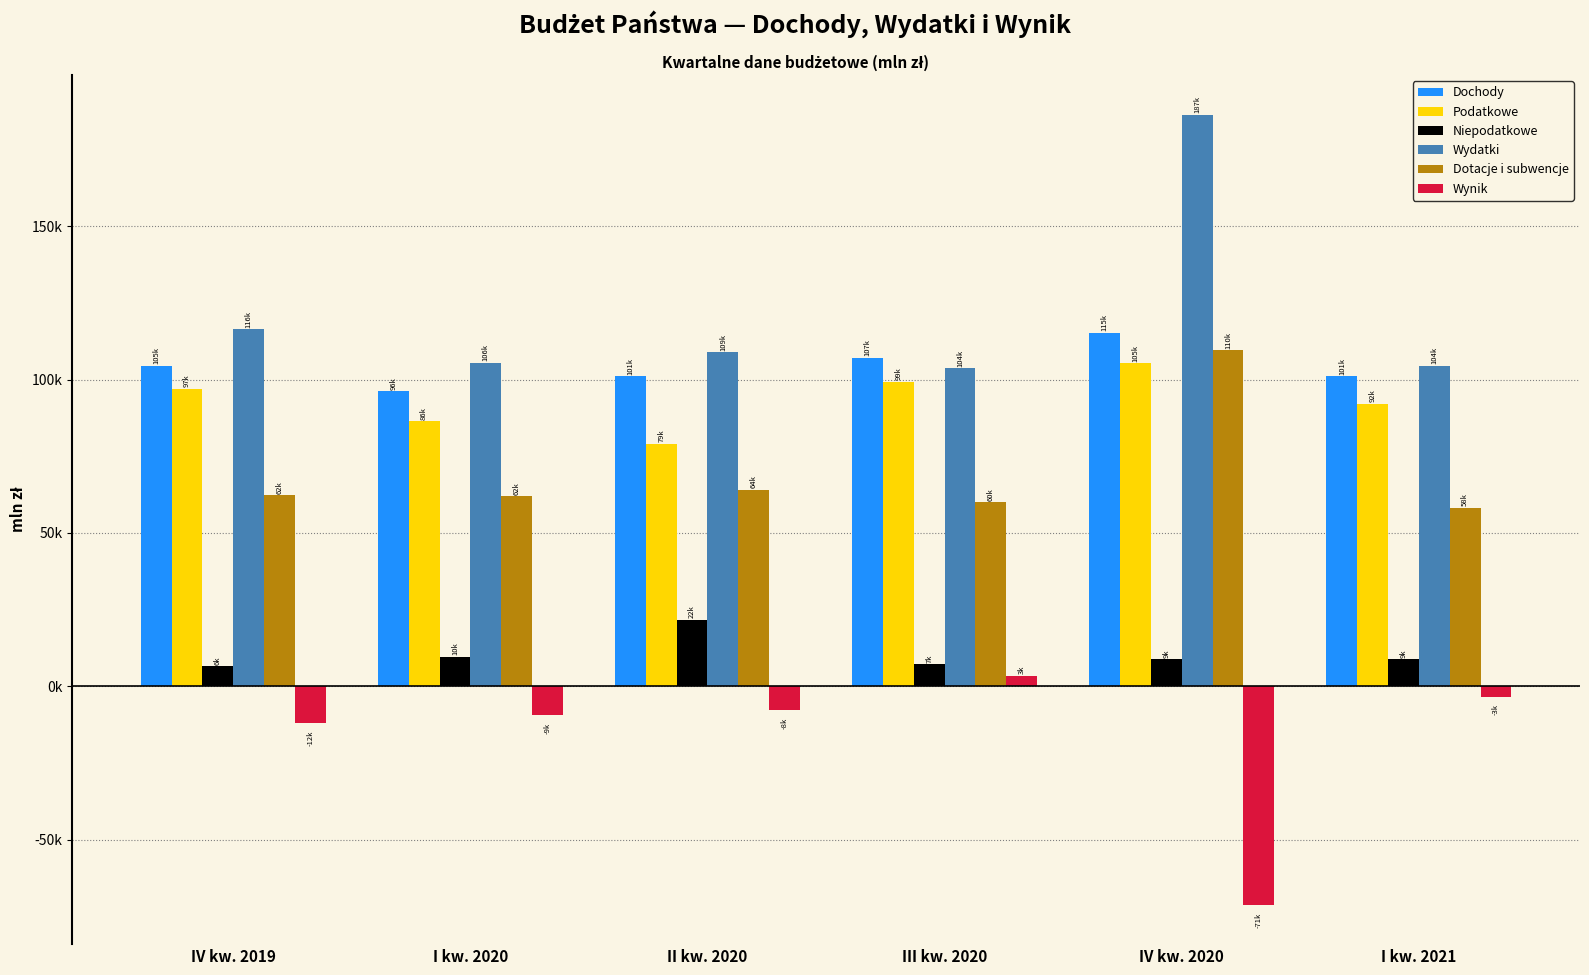

Is it true that Wynik equals -3414.3 at I kw. 2021?

True